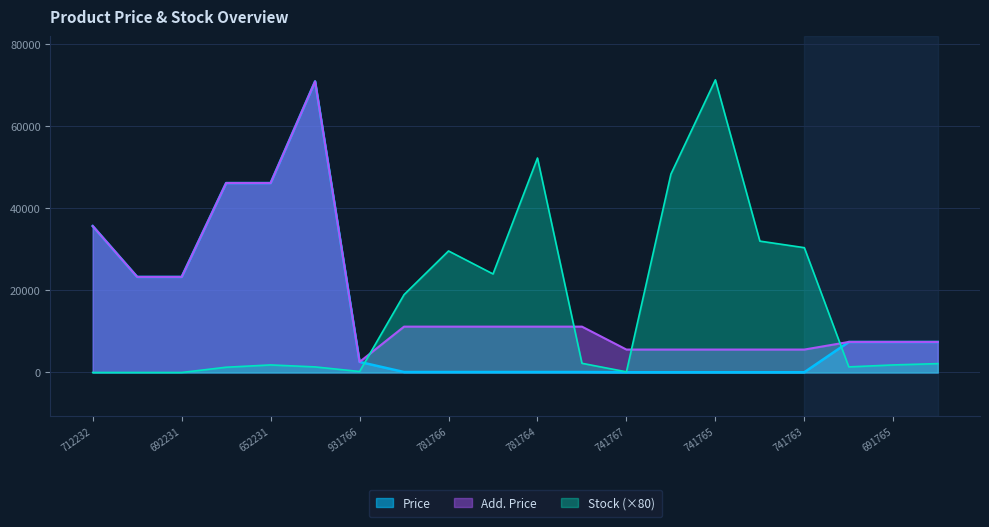

The Price series shows 182.0 at 239781765. True or false?

False